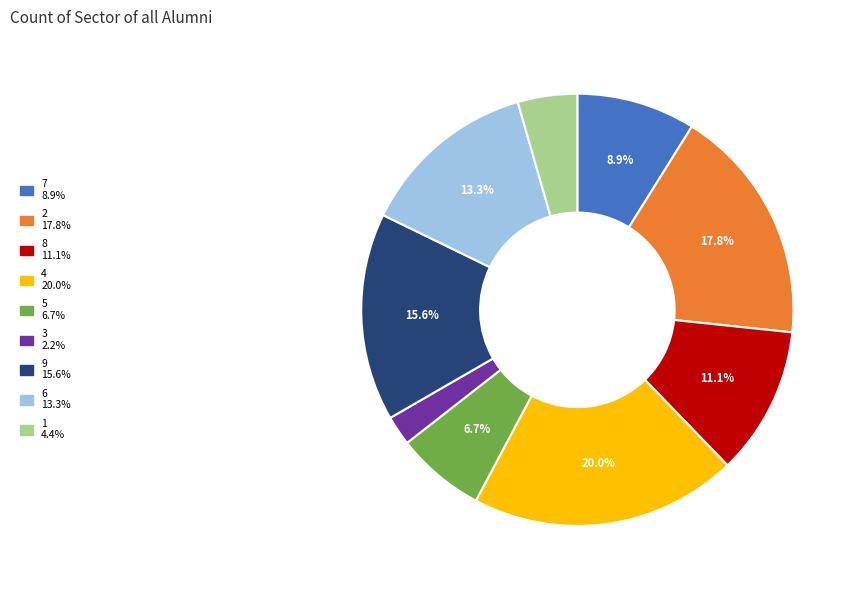

Which slice is the largest?

4